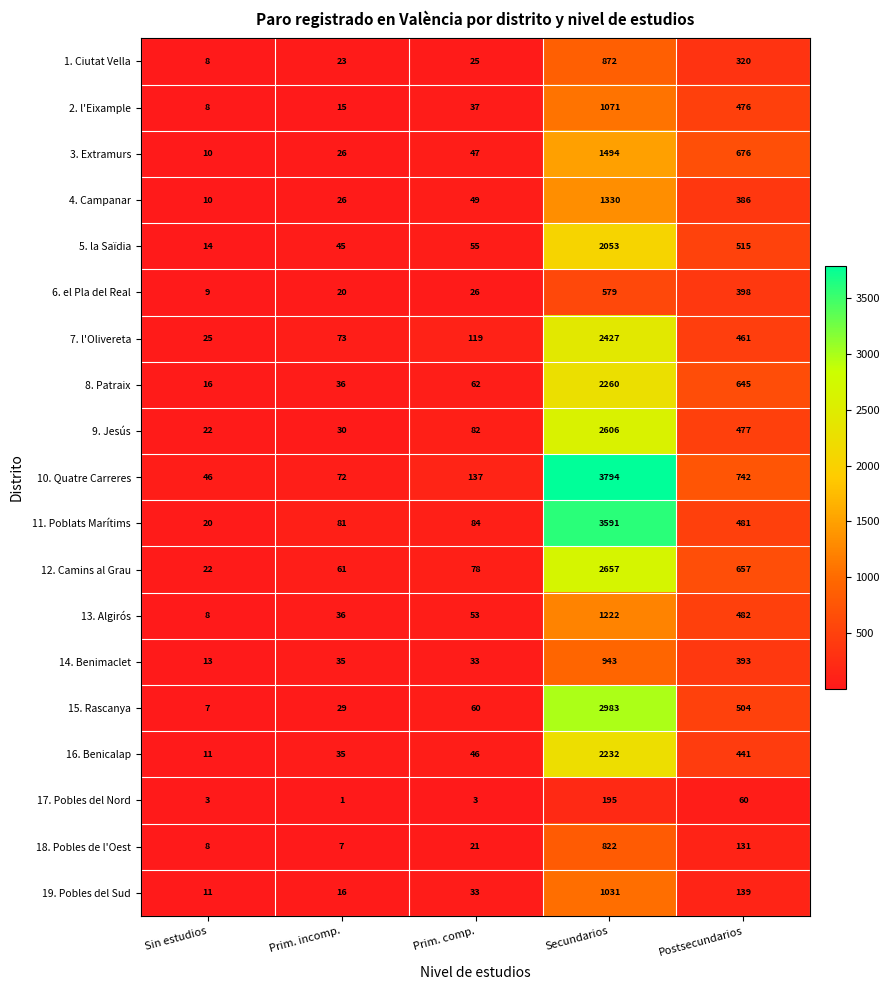

Count the number of categories in the chart.

5